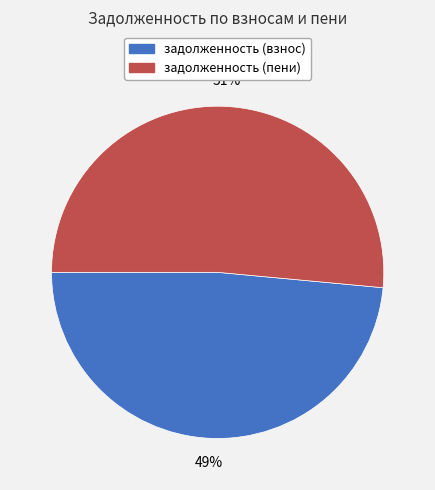

To the nearest percent, what is the average slice percentage?

50%